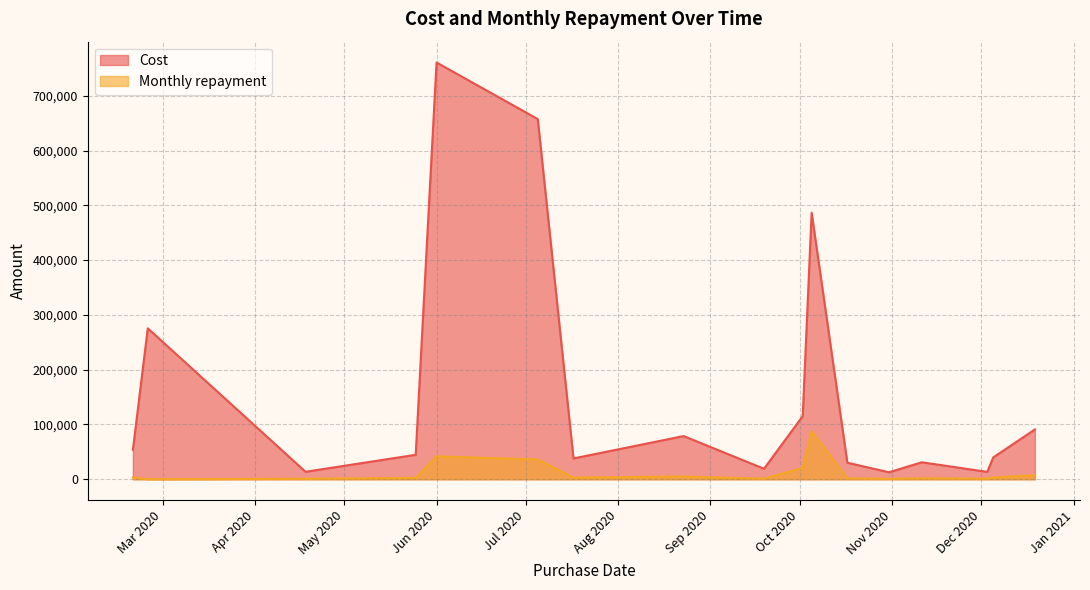

At 2020-12-19, list the series in order from largest to smallest.

Cost, Monthly repayment